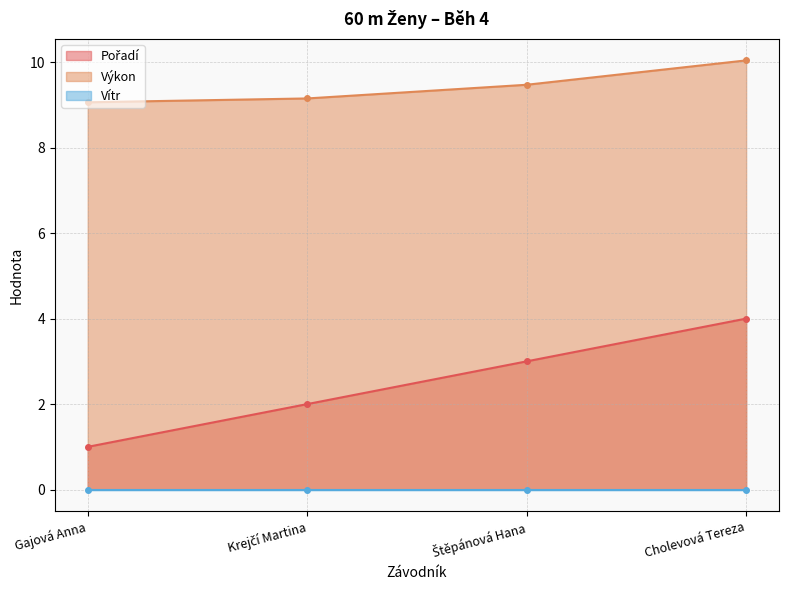

At which category does the chart reach its minimum across all series?

Gajová Anna